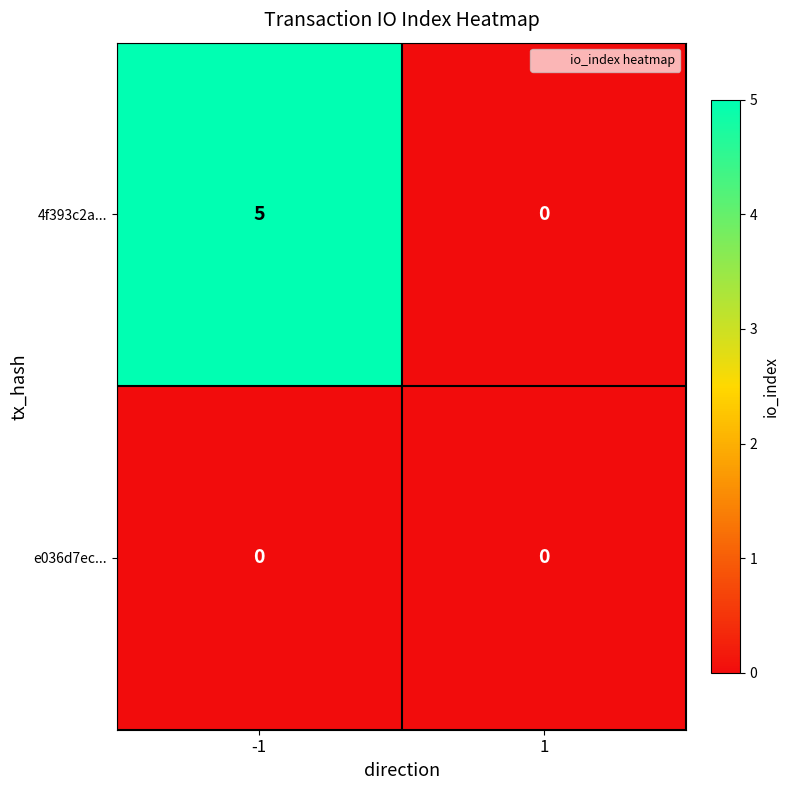

What is the greatest value displayed?

5